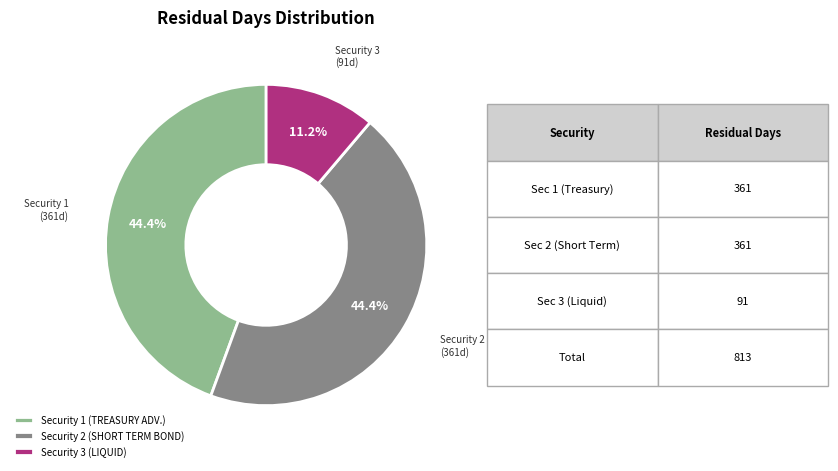

Count the number of slices in the pie.

3